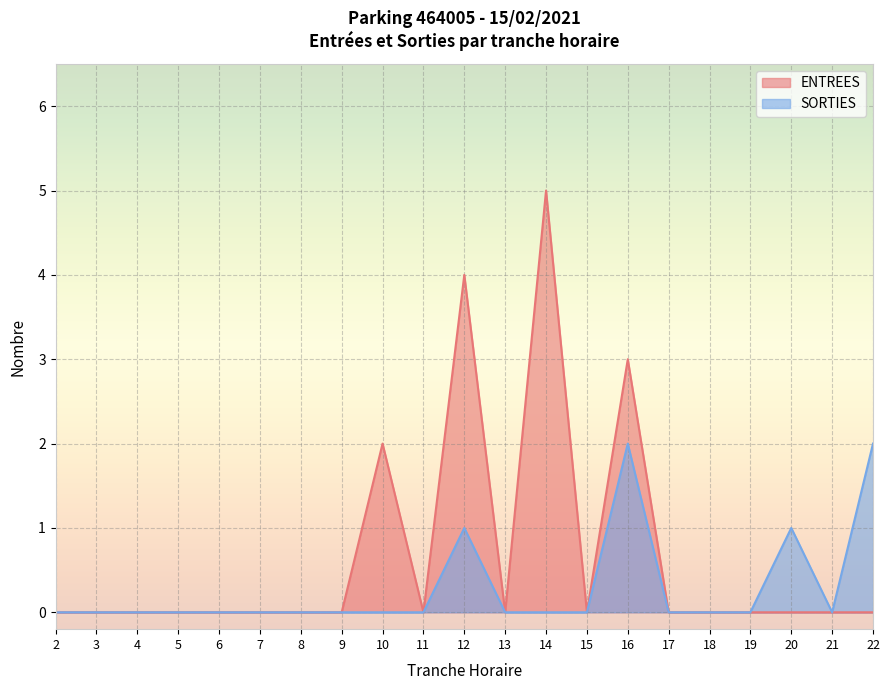

The value of SORTIES at 8 is 0. True or false?

True